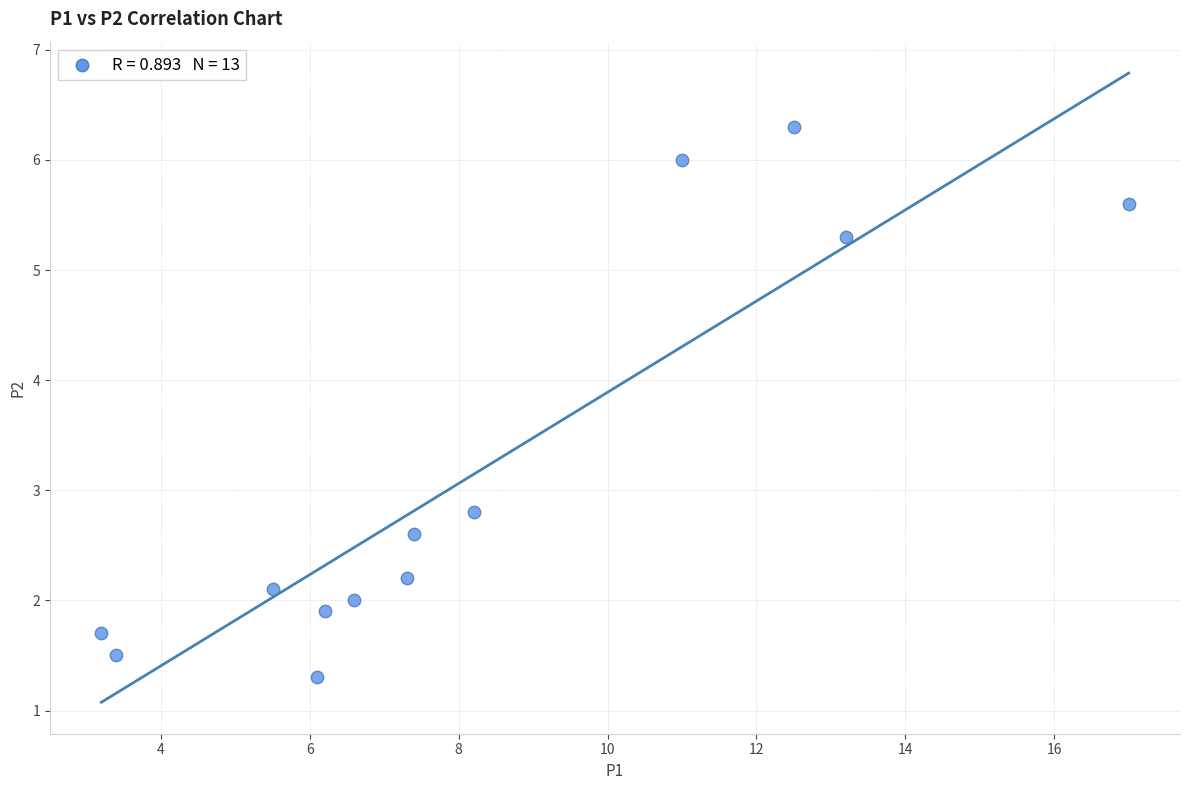

What is the range of Y values (max minus min)?

5.0